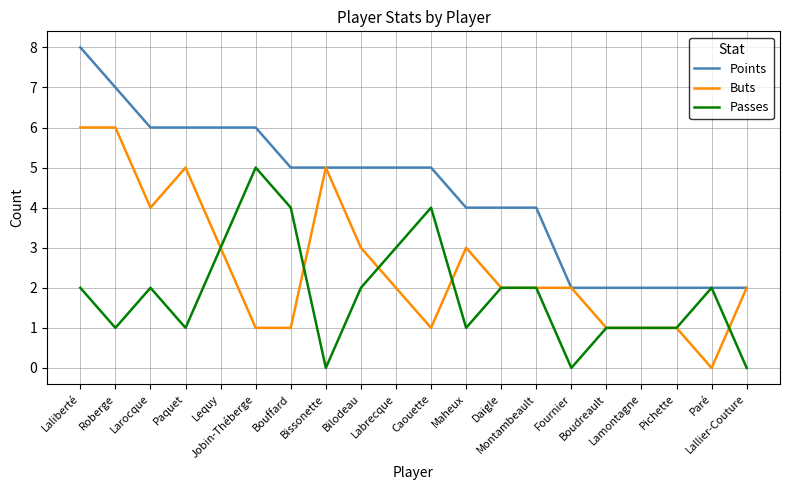

What position from the left is Larocque?

3